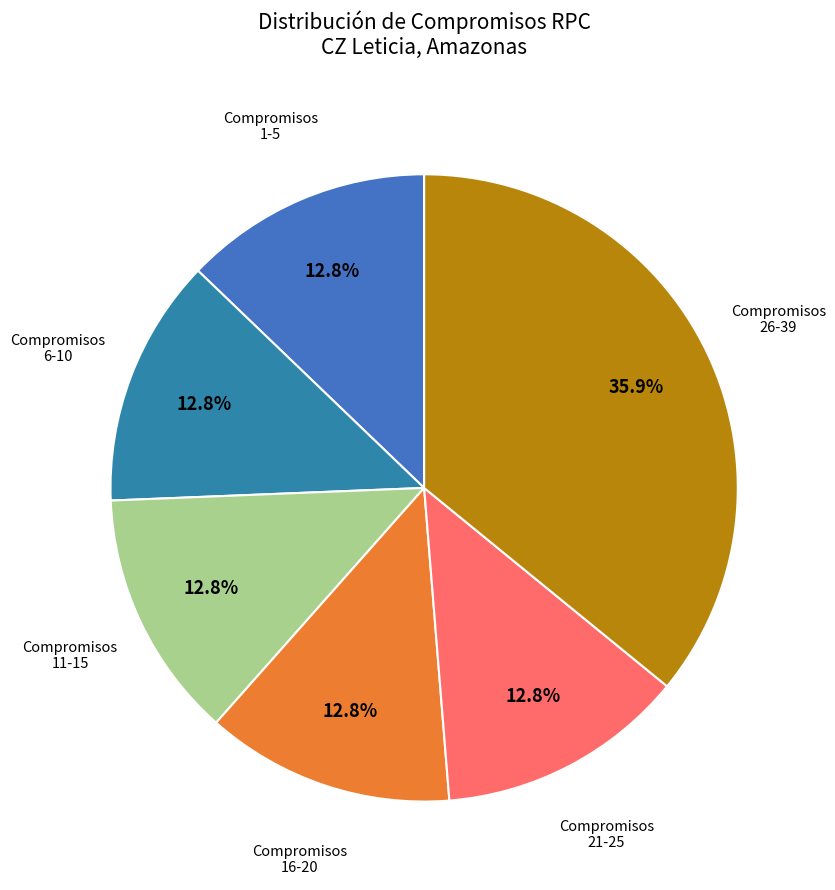

How many slices are in this pie chart?

6